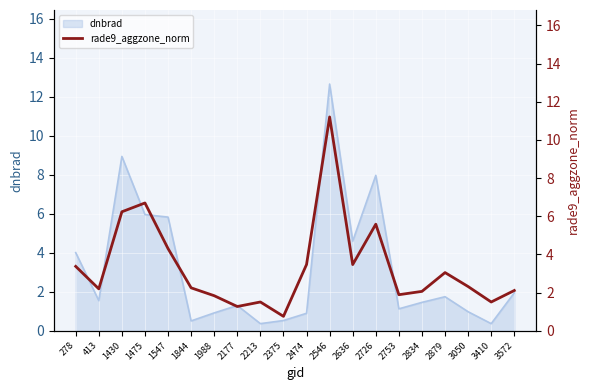

What is the highest value of the dnbrad series?

12.7